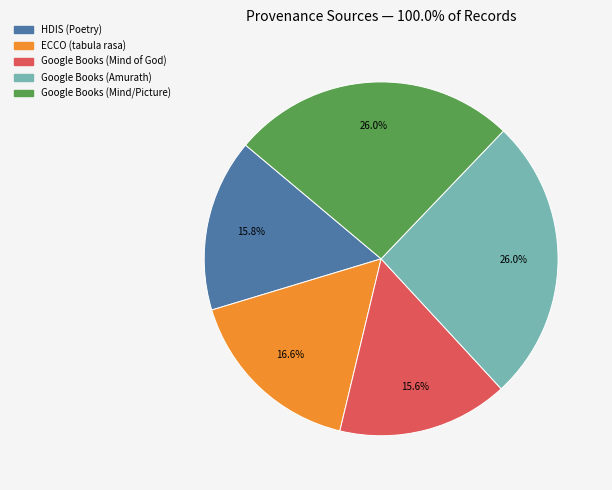

Does Google Books (Mind of God) represent more than half of the total?

No